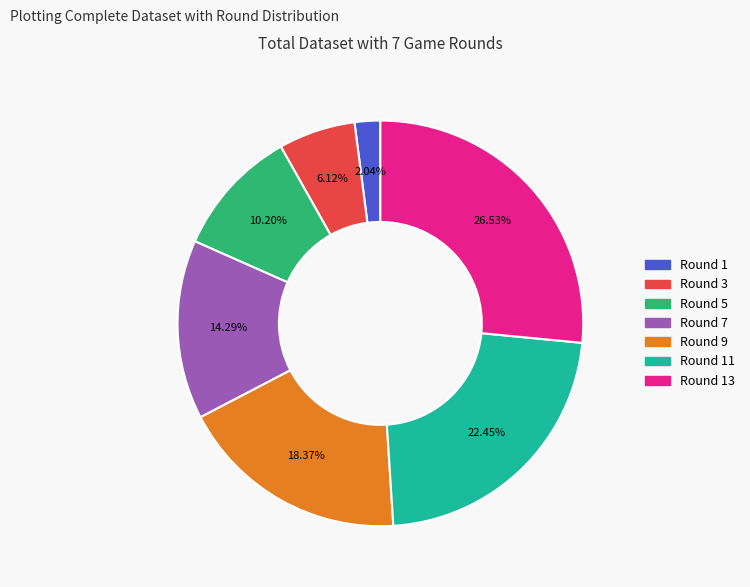

How many slices are in this pie chart?

7